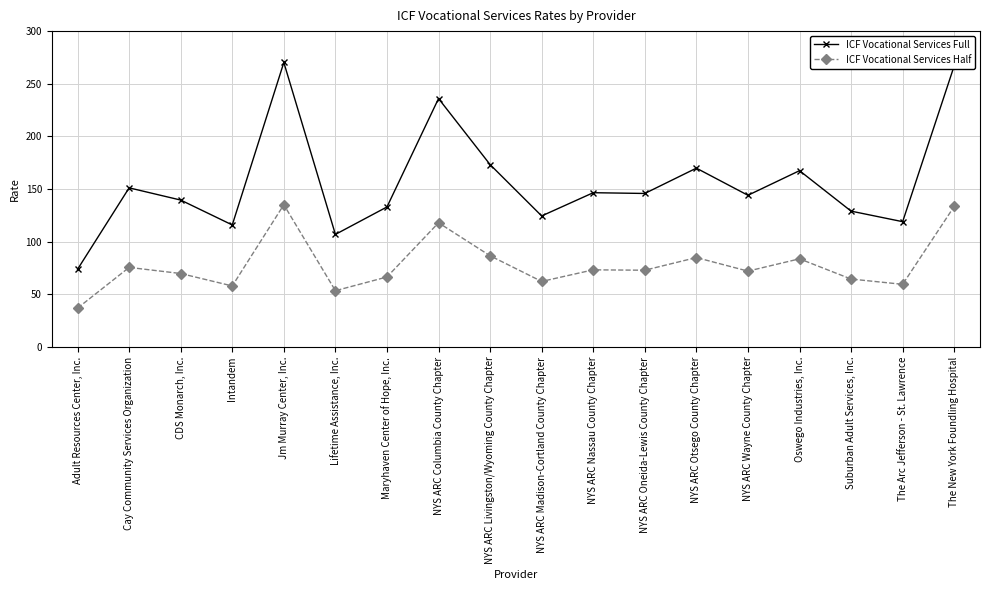

Is this an area chart (filled region under the line)?

No